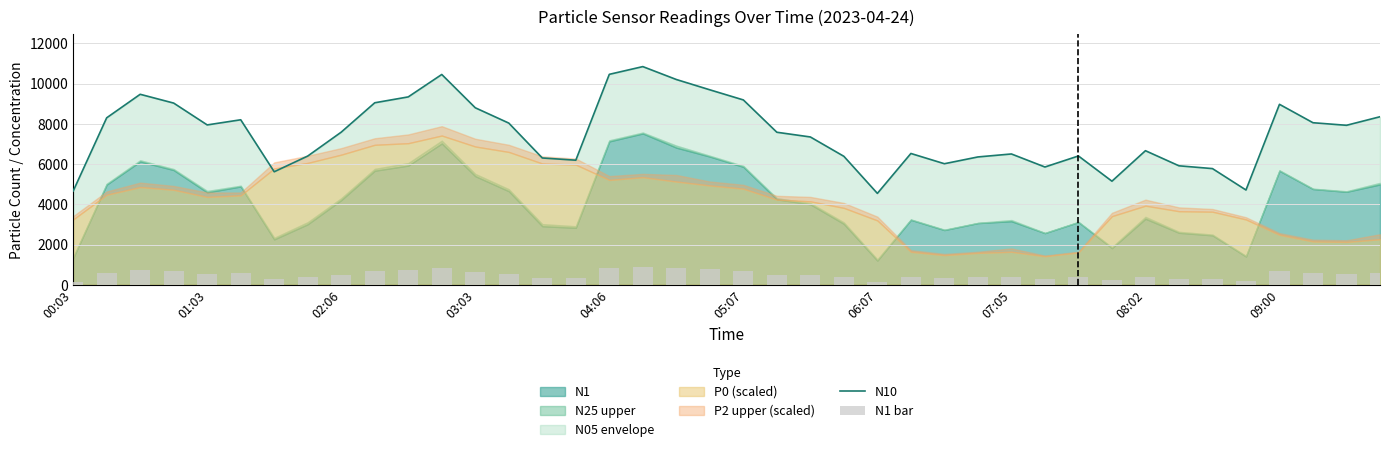

Is the value of N1 bar at 38 greater than the value of N10 at 33?

No